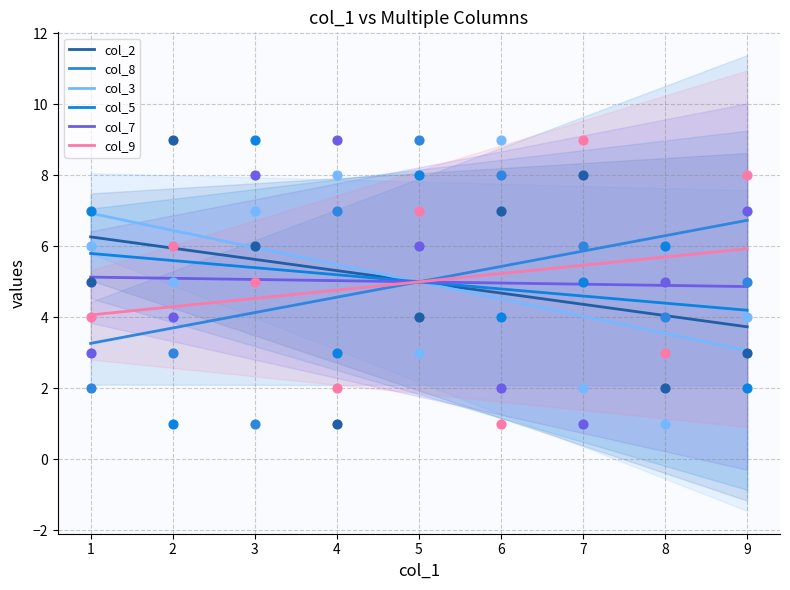

What are all the series names shown in the legend?

col_2, col_8, col_3, col_5, col_7, col_9